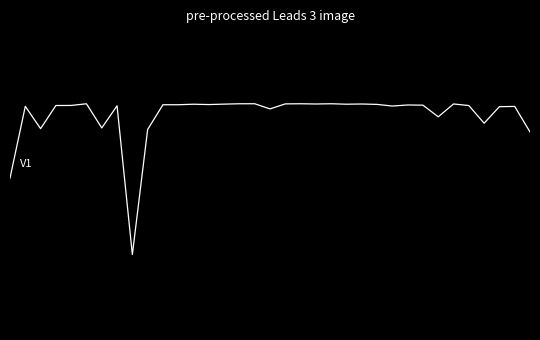

Does the chart display data point markers on the line(s)?

No